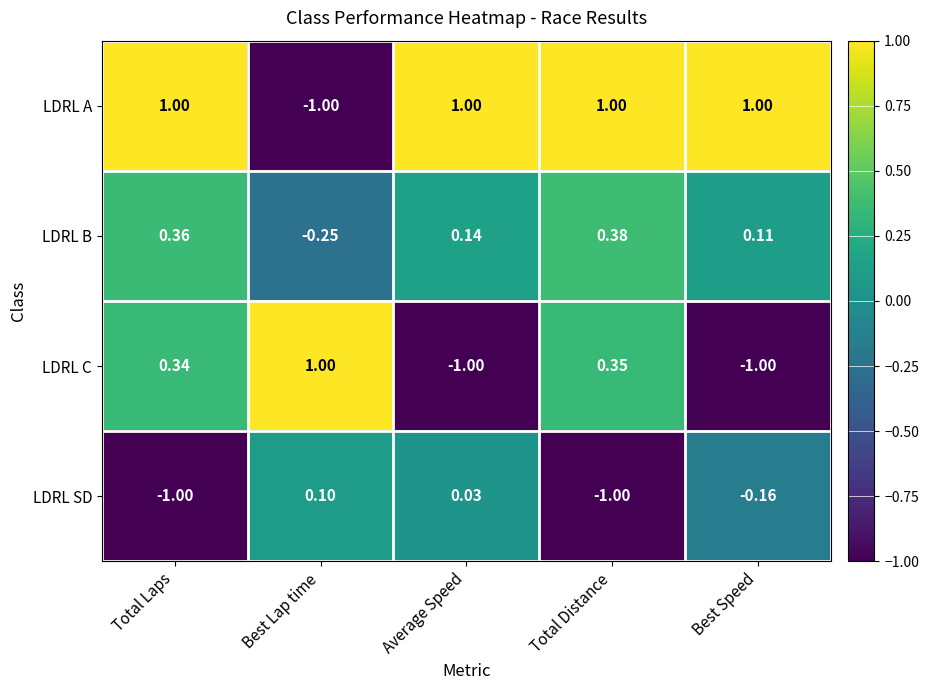

Which series changed the most between Best Lap time and Total Distance?

LDRL A